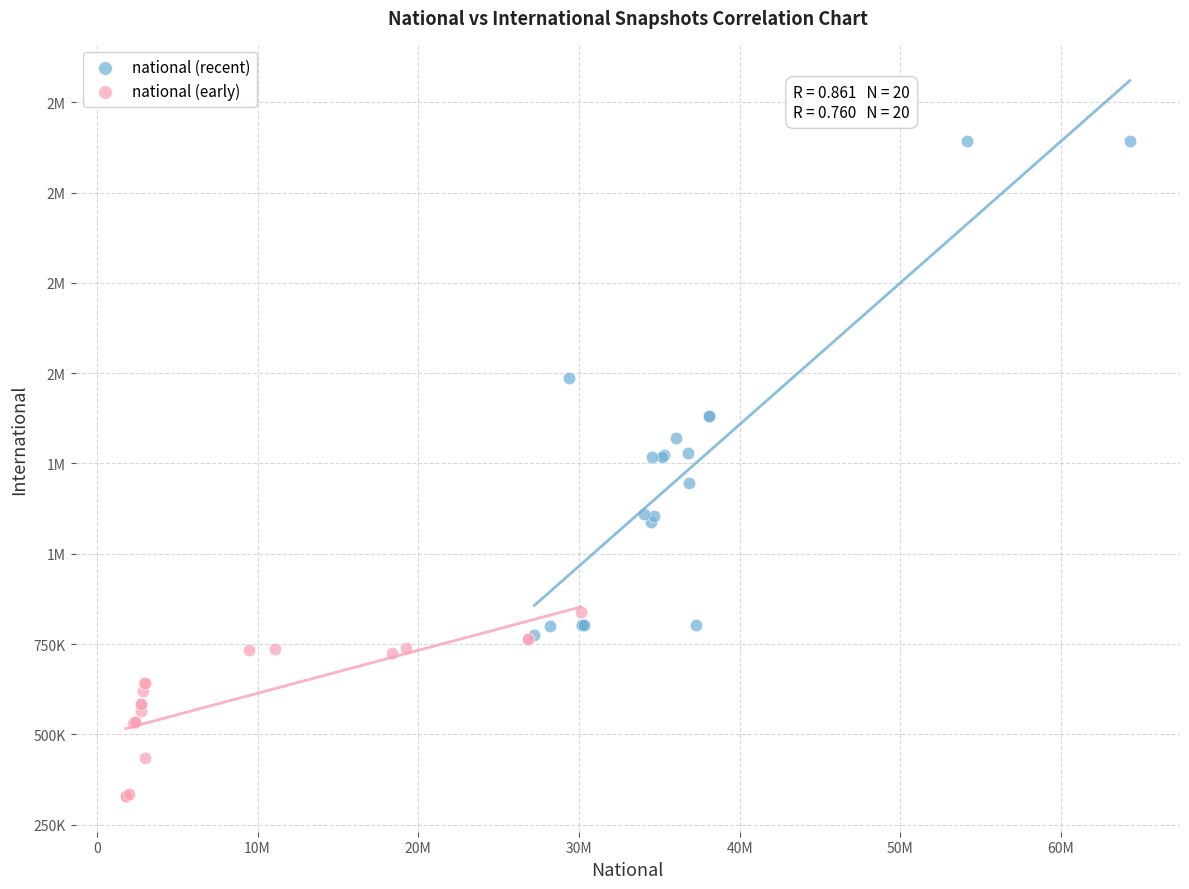

What are all the series names shown in the legend?

national (recent), national (early)